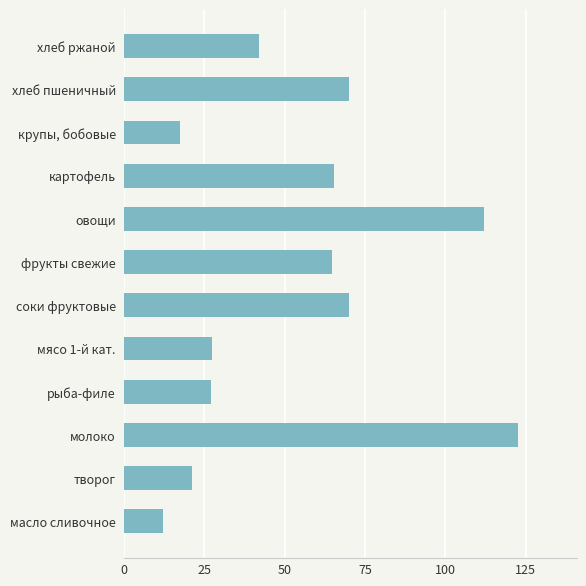

Count the number of data series in this chart.

1